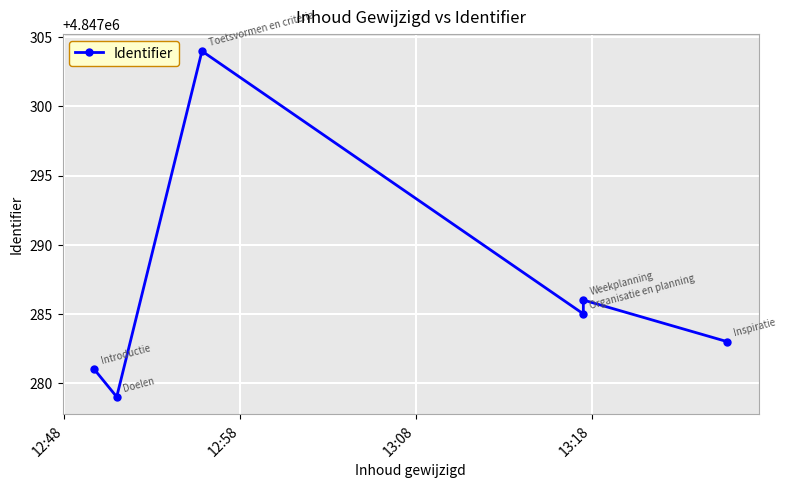

How many points are higher than both their immediate neighbors (excluding endpoints)?

2